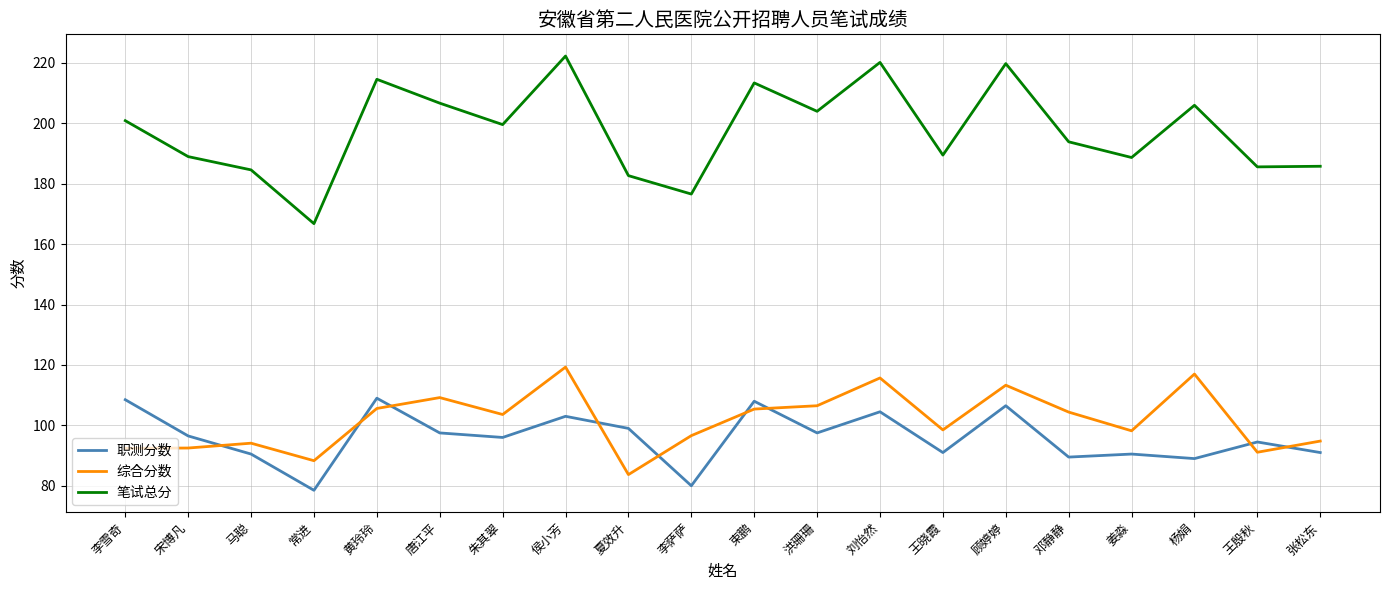

At which category is the sum across all series the highest?

侯小芳